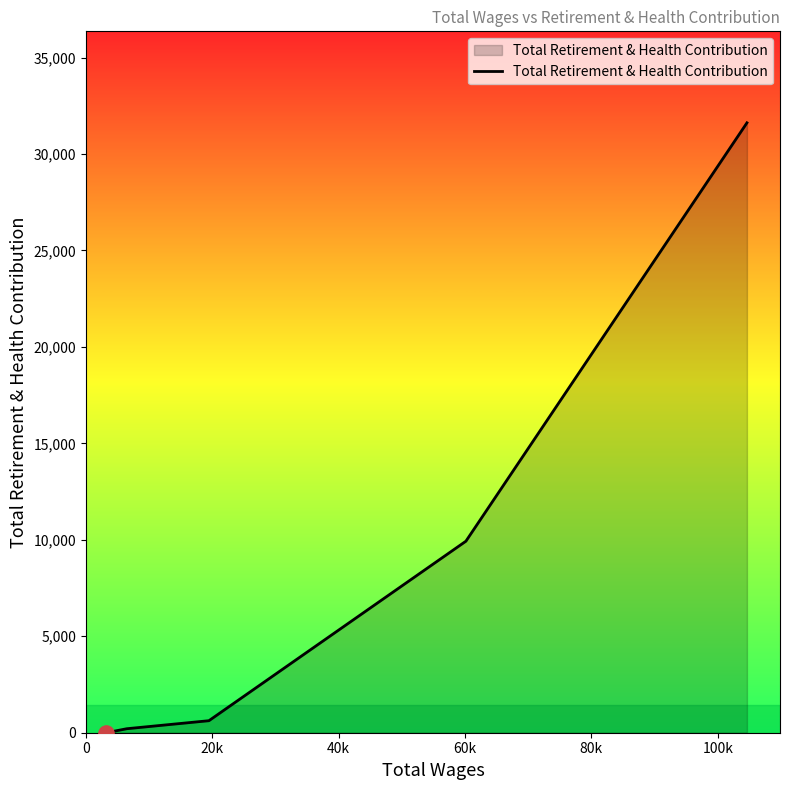

True or false: the data has more than 2 interior local peaks.

False